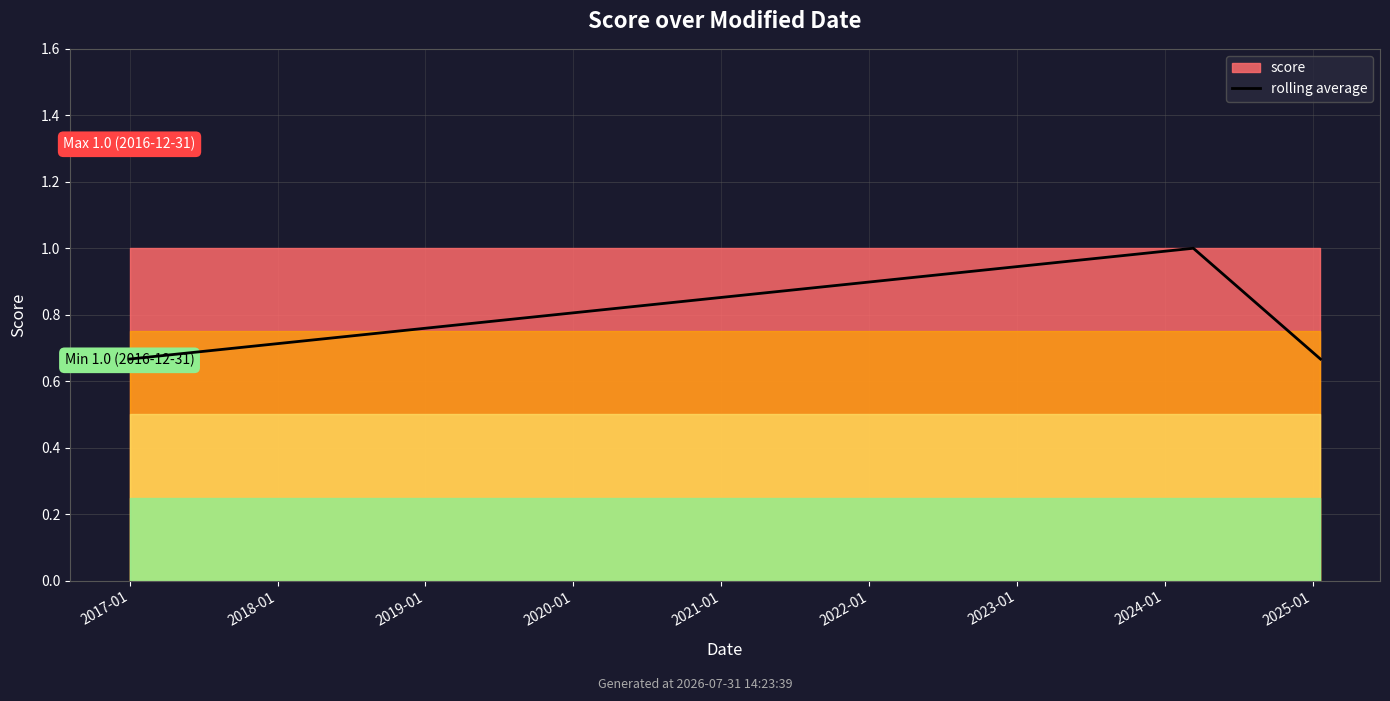

True or false: the data shows 0.7 at 2018-01.

True